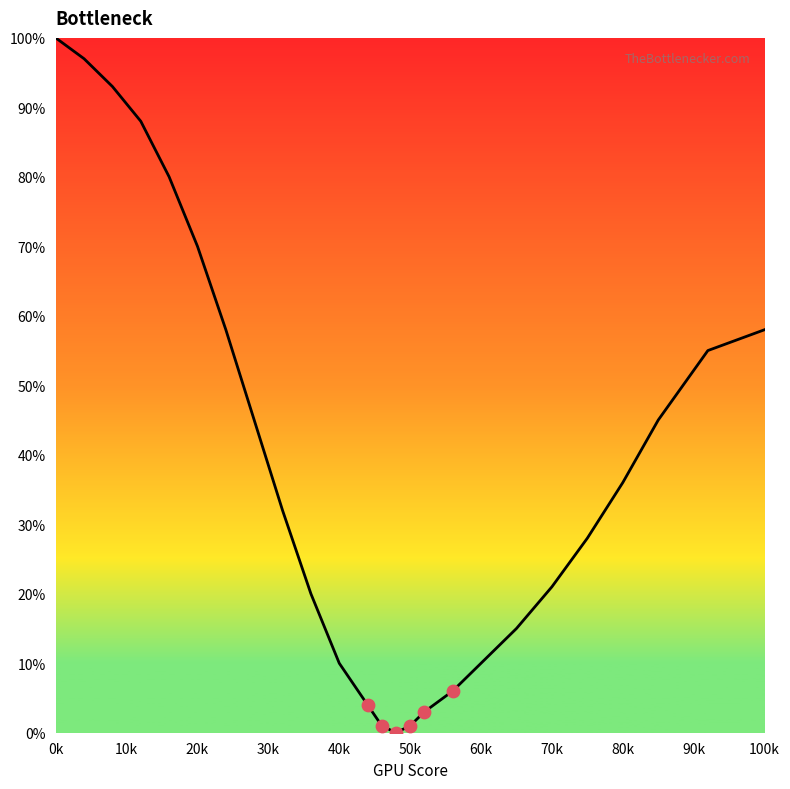

What is the difference between the maximum and minimum values?

100